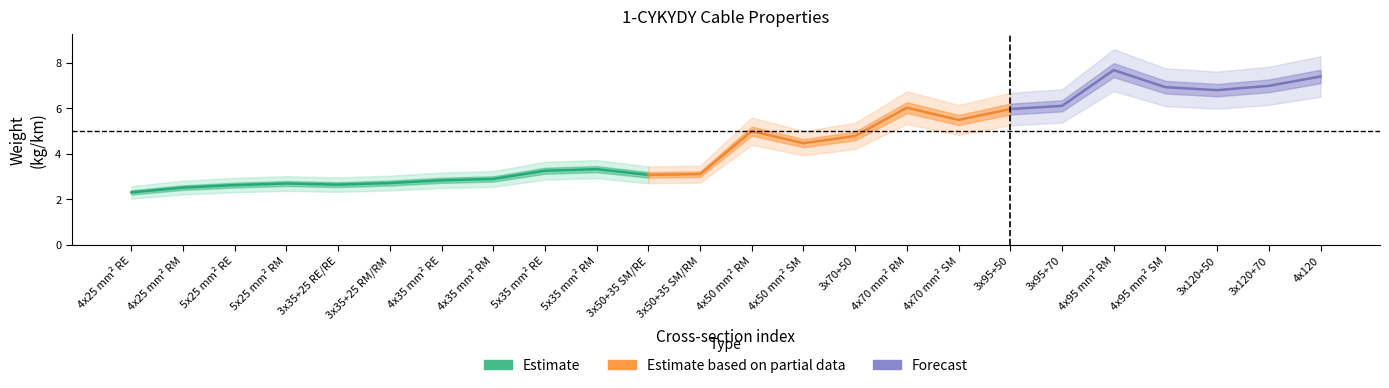

How many interior local peaks (higher than both neighbors) does the data have?

5